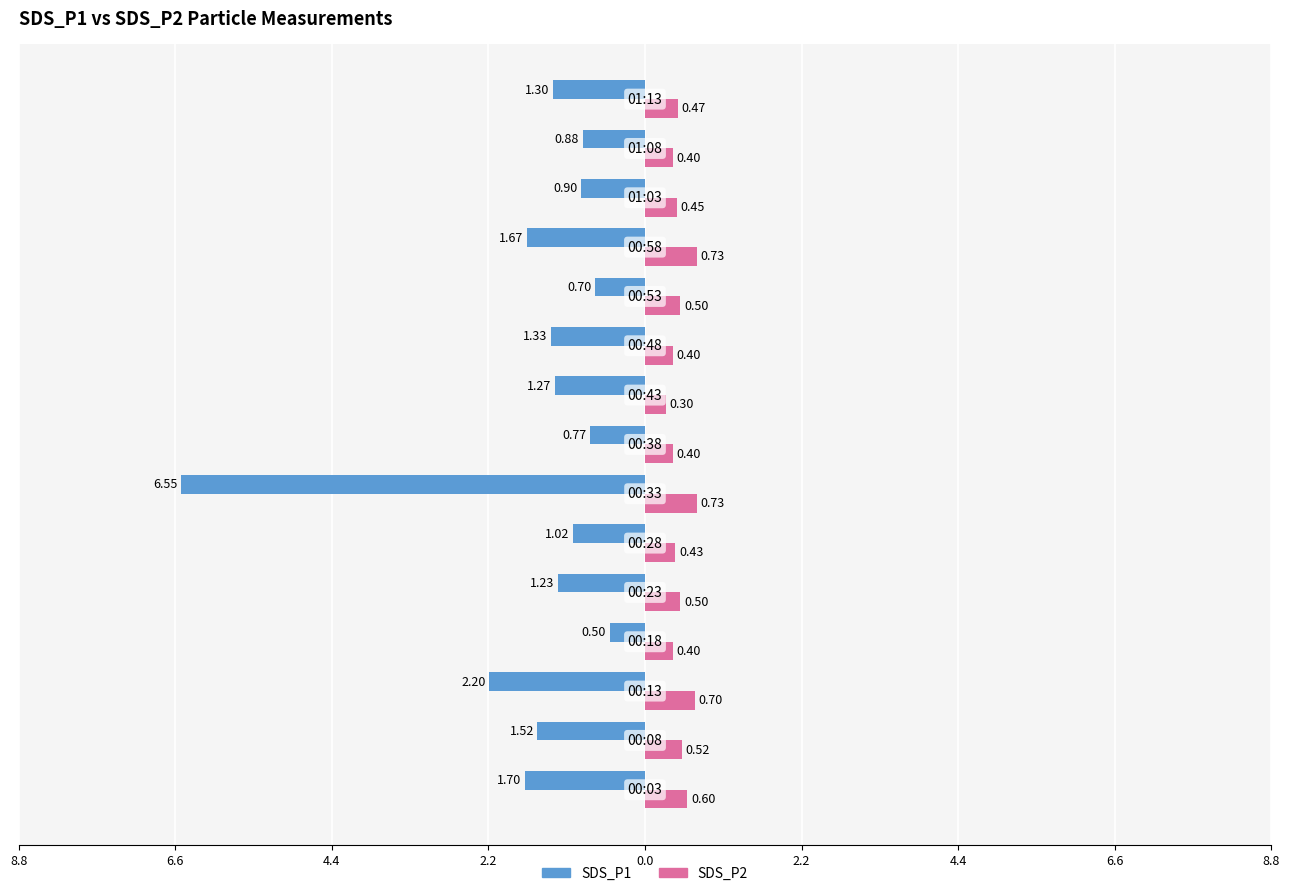

What are all the series names shown in the legend?

SDS_P1, SDS_P2